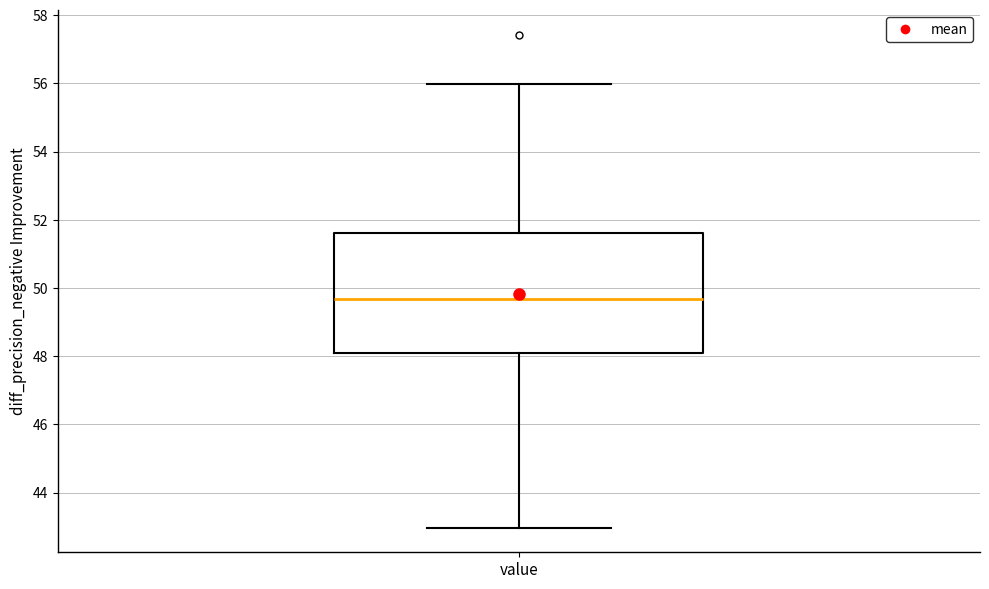

Where is the upper edge of the box for value on the y-axis? The values are not printed on the chart, so give them approximately, as read against the axis.

51.6